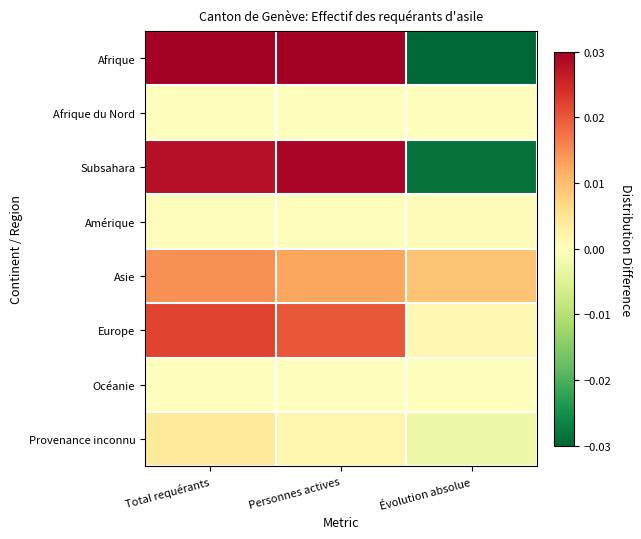

Which series has the largest range (max minus min)?

Afrique